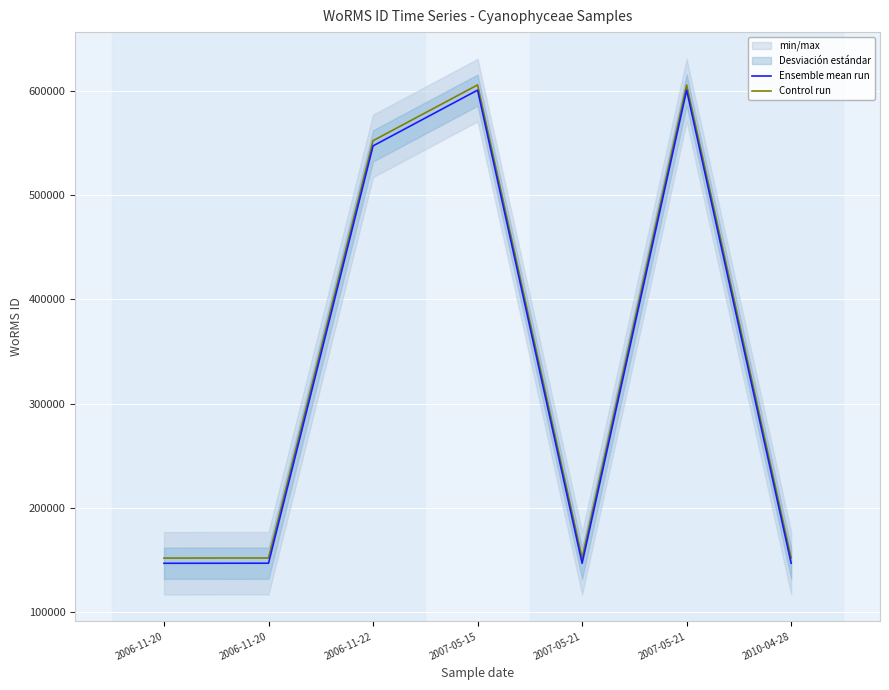

True or false: Ensemble mean run and Control run cross at least once.

False